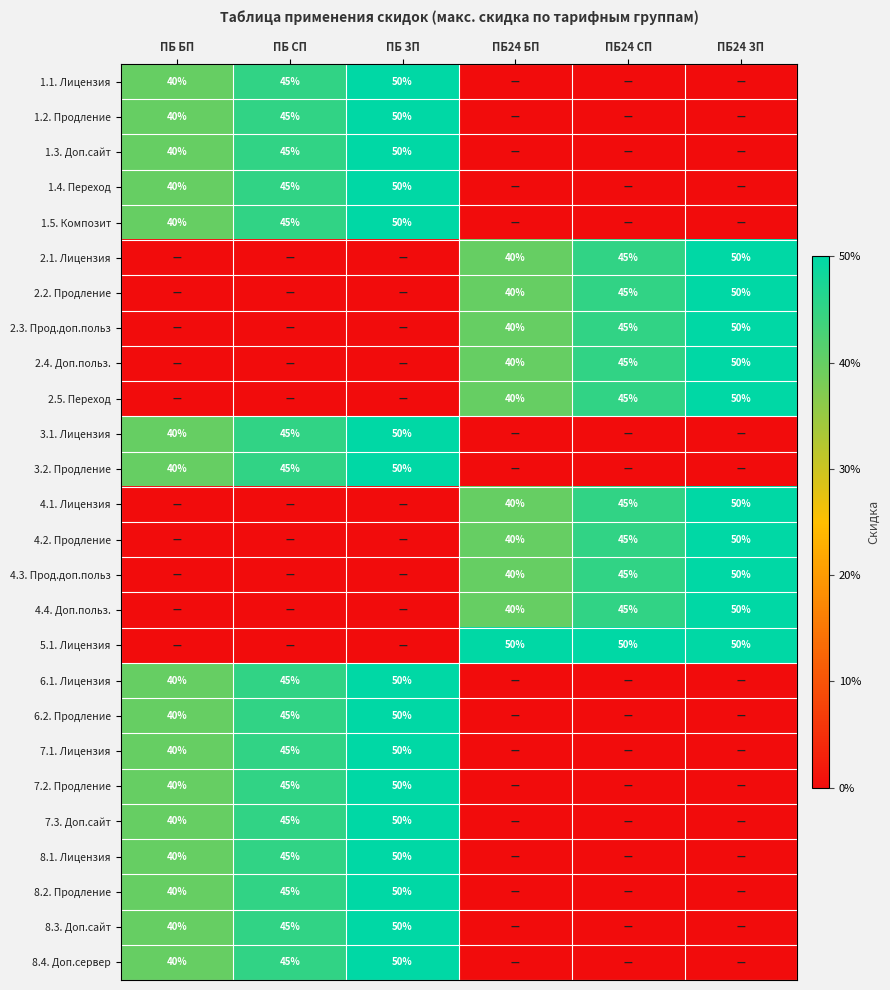

At which category does the chart reach its peak across all series?

ПБ ЗП